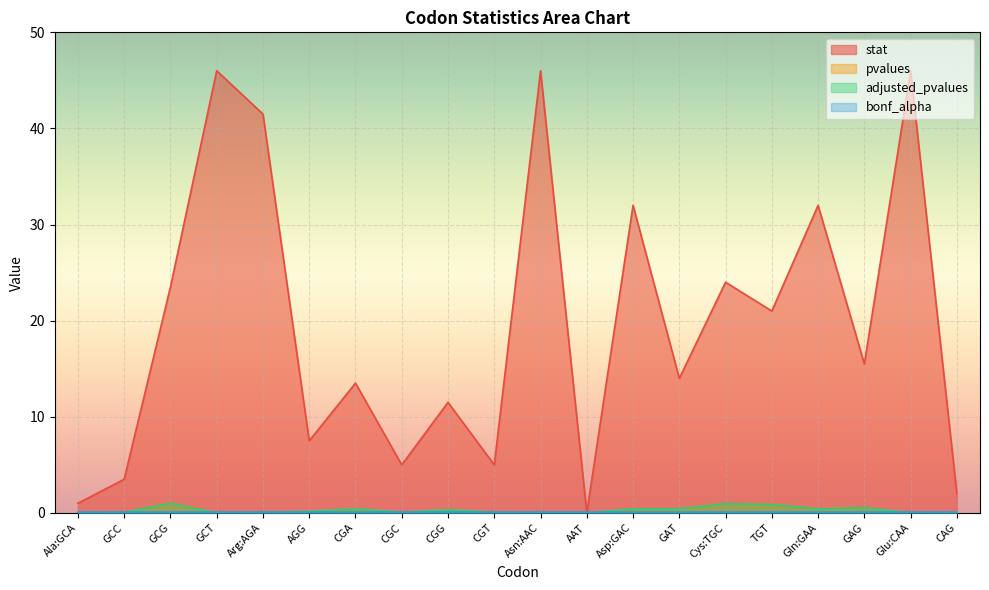

What is the difference between the second highest and minimum values in the pvalues series?

1.0